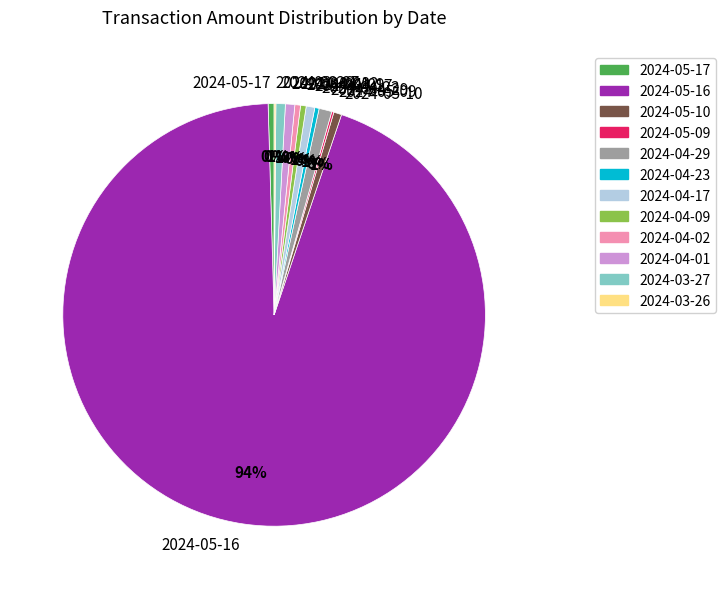

Does 2024-04-17 account for over 50% of the chart?

No